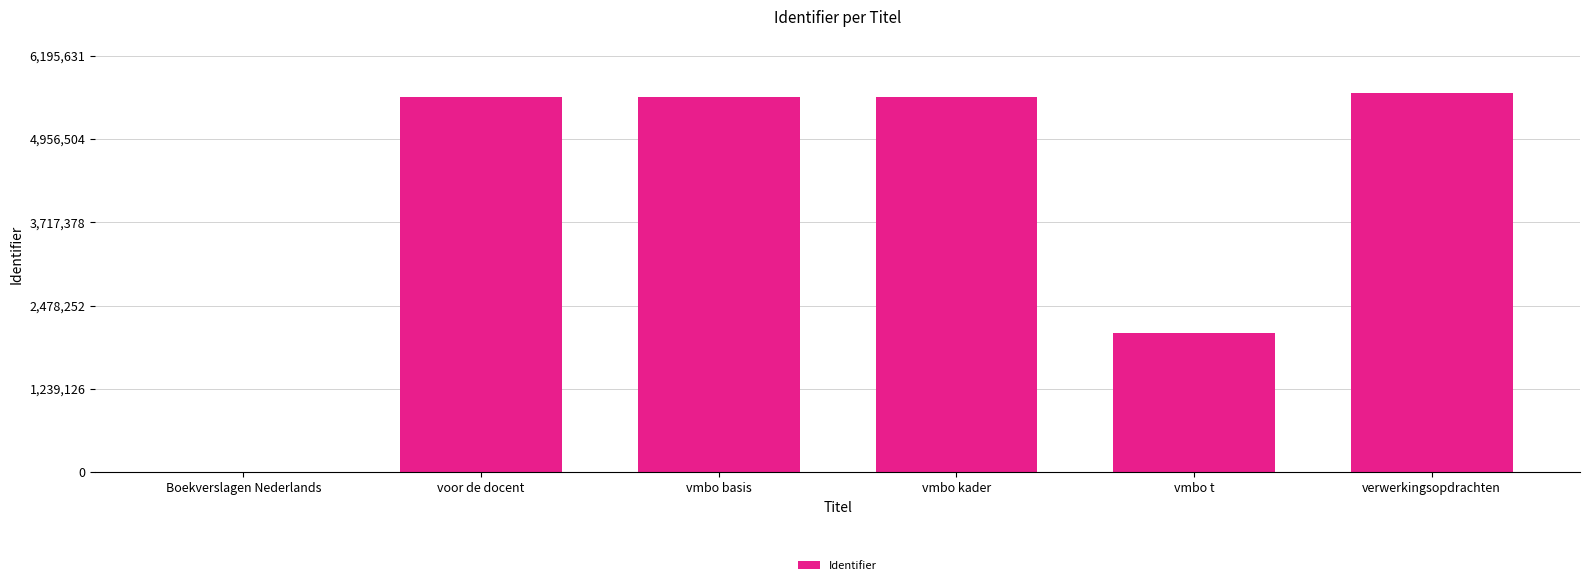

What is the maximum value shown in the chart?

5632392